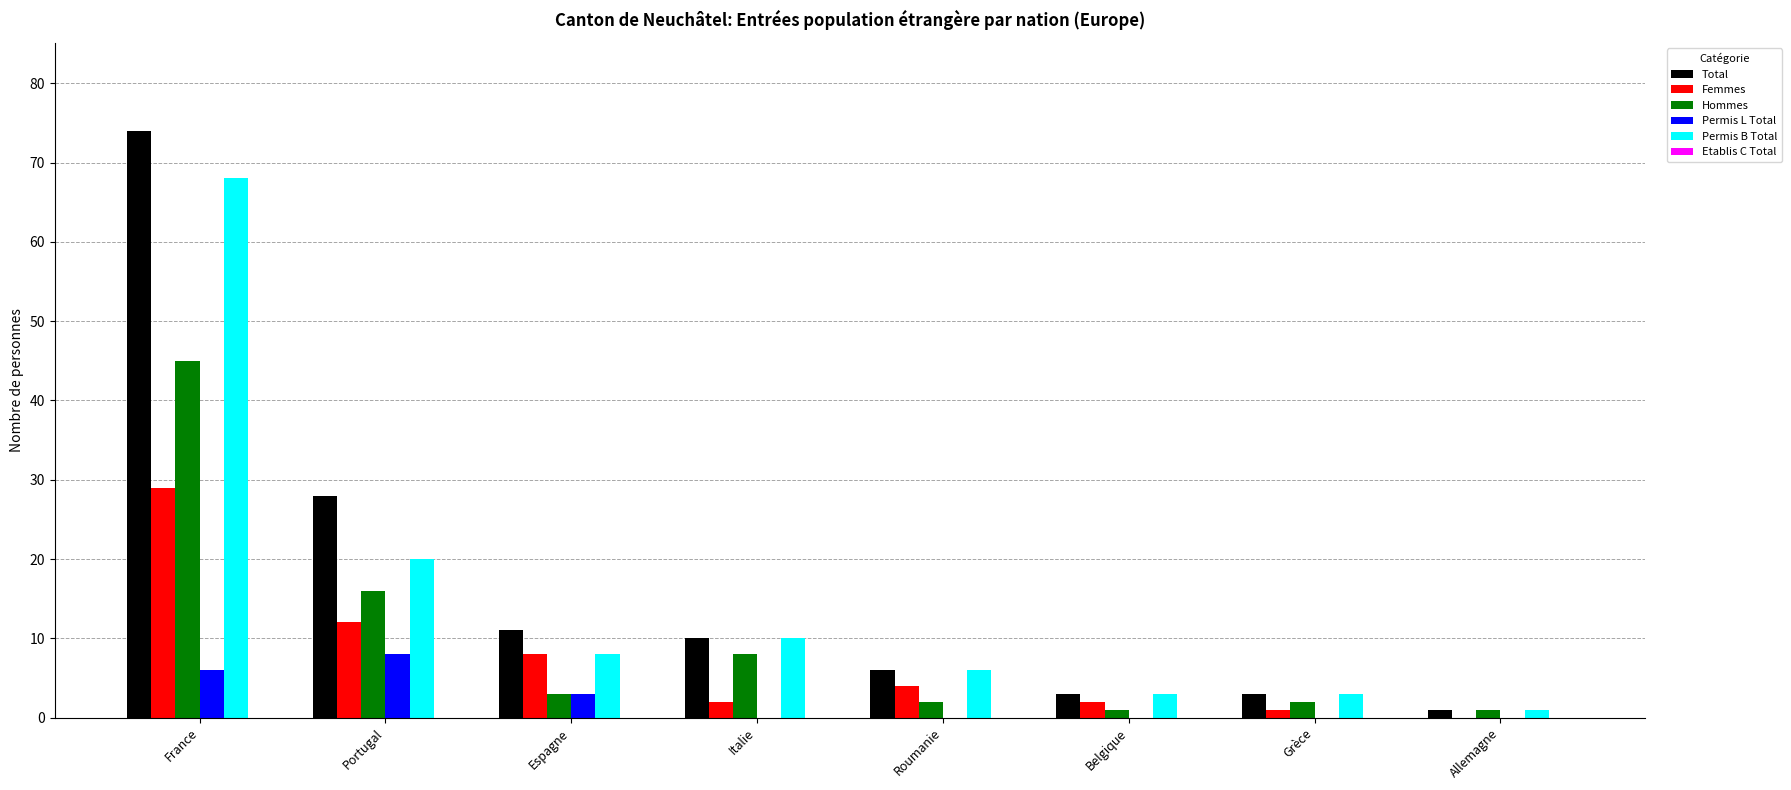

What is the maximum value for Permis B Total?

68